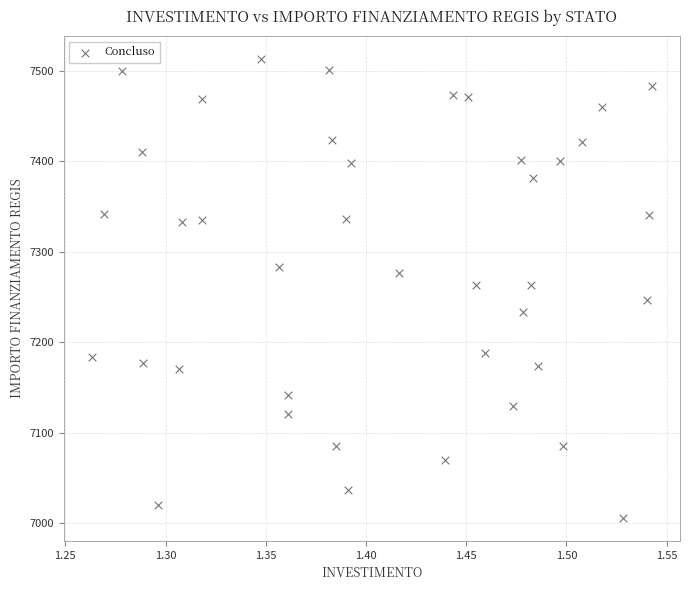

Count the number of points in this scatter plot.

40